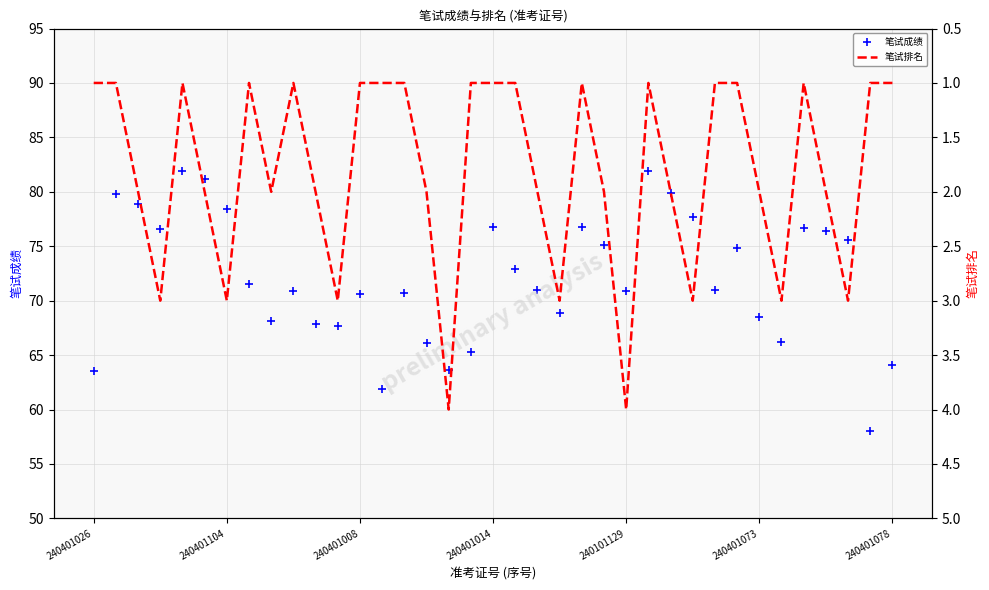

What is the minimum value for 笔试排名?

1.0